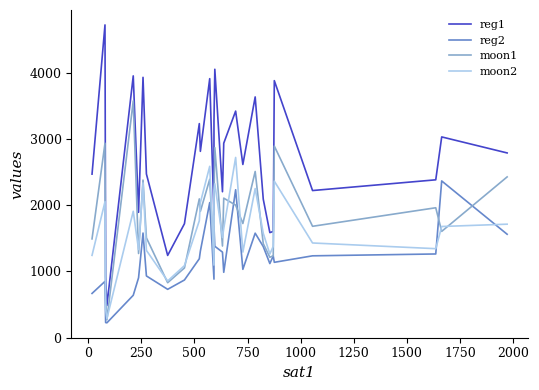

What is the maximum value for moon1?

3575